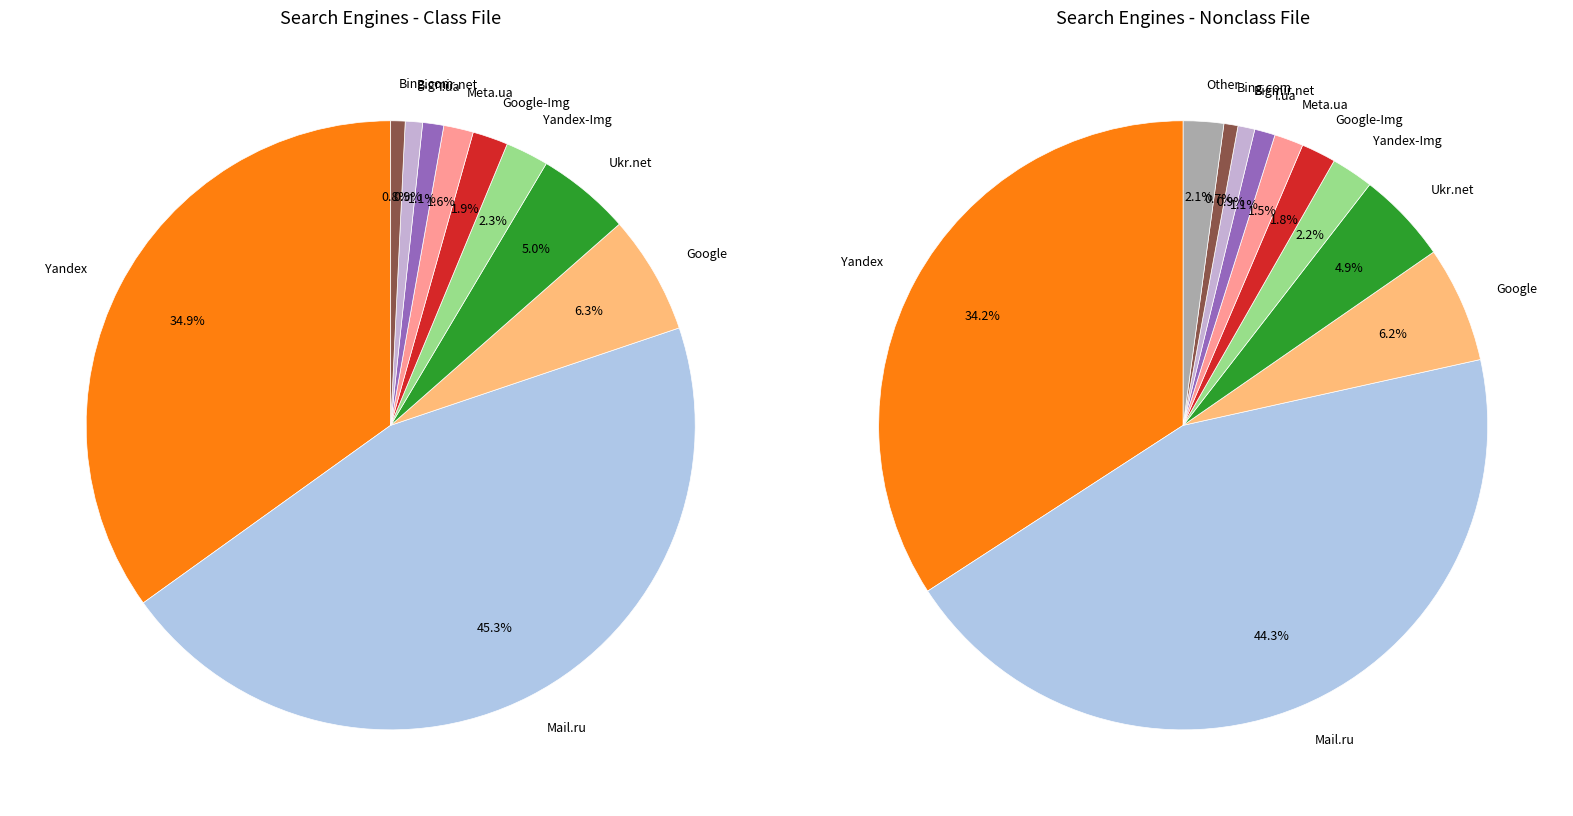

Which category has the biggest portion of the pie?

Mail.ru